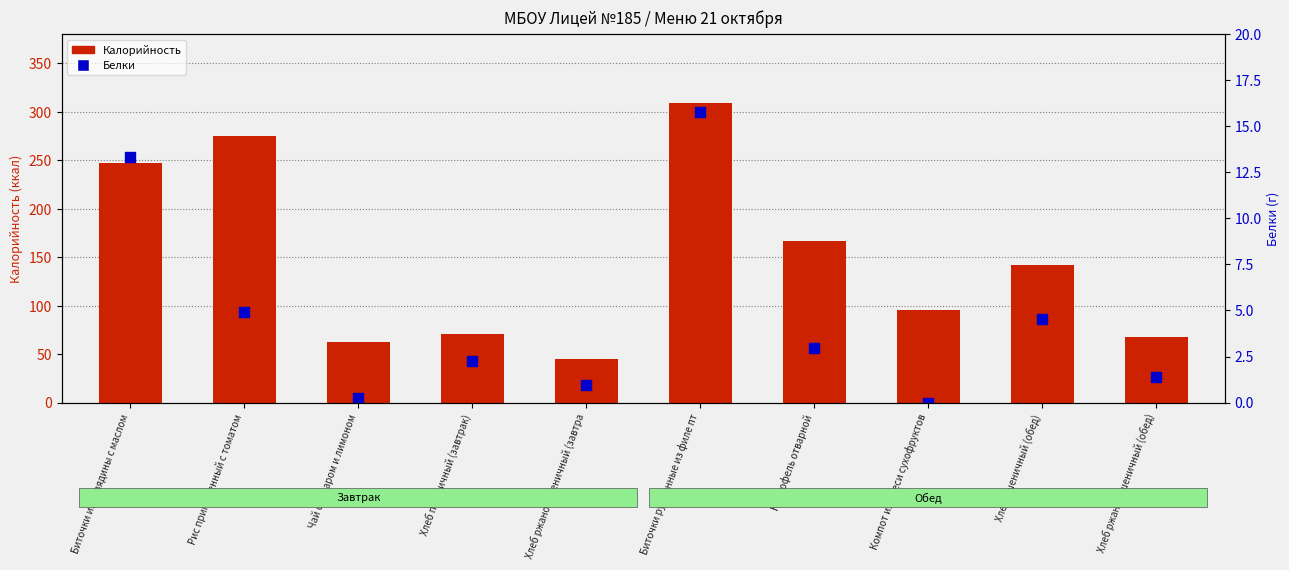

How many groups of bars are there?

10